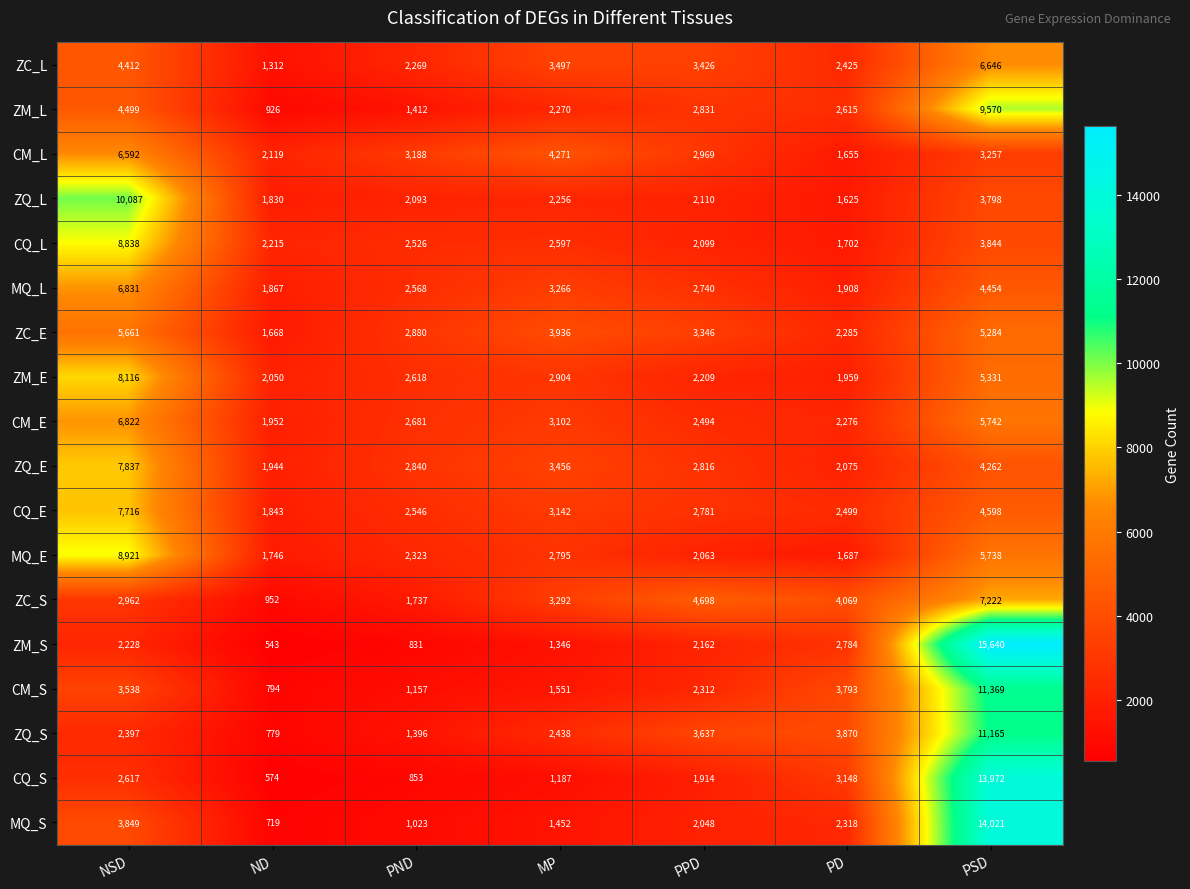

Which series has the largest total across all categories?

ZQ_S